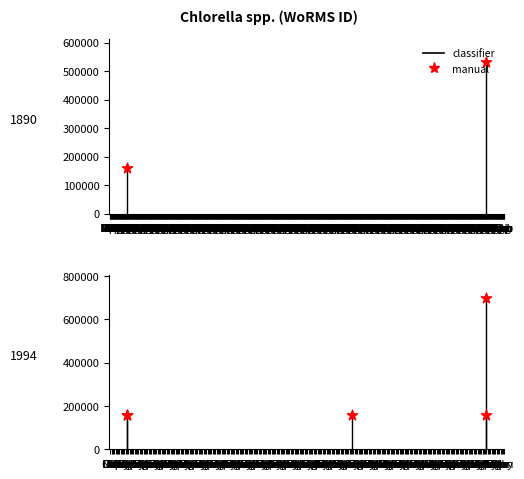

Which series contains the lowest Y value?

classifier